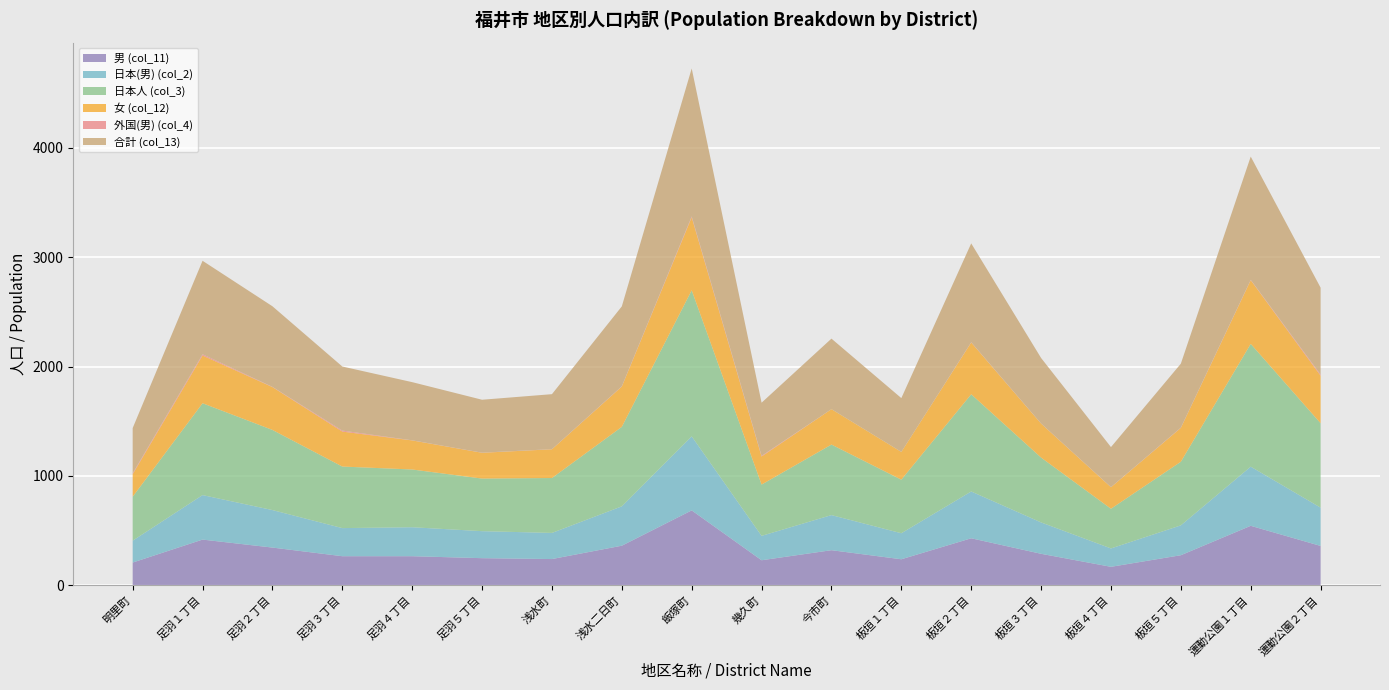

Reading left to right, list all the values displayed in this chart.

合計 (col_13): 414	855	737	586	532	484	503	731	1353	486	645	492	904	599	366	585	1127	795
外国(男) (col_4): 8	11	2	9	1	1	1	2	8	6	0	0	2	1	1	2	3	10
女 (col_12): 206	437	392	320	266	236	263	369	668	257	324	254	474	311	197	310	583	435
日本人 (col_3): 402	840	733	563	528	481	502	727	1336	469	645	490	889	593	363	582	1123	772
日本(男) (col_2): 200	407	343	257	265	247	239	360	677	223	321	238	428	287	168	273	541	350
男 (col_11): 208	418	345	266	266	248	240	362	685	229	321	238	430	288	169	275	544	360